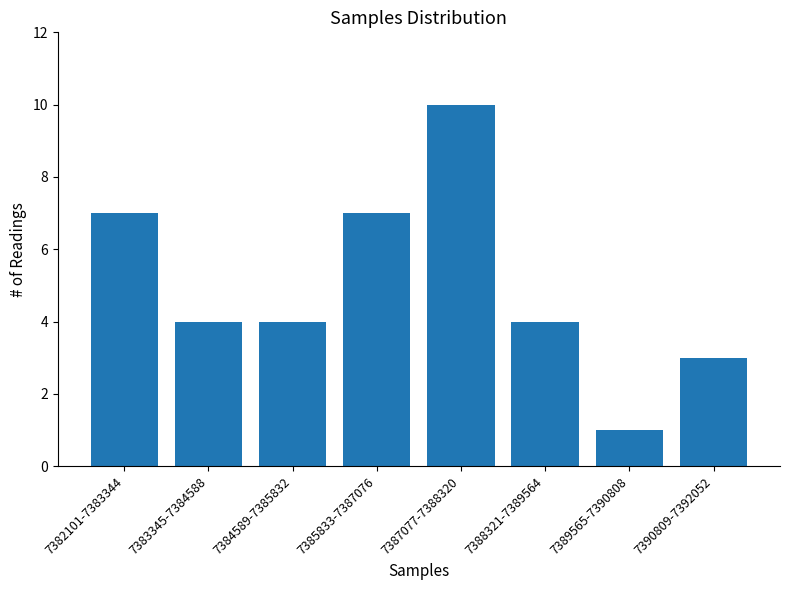

Reading left to right, what are all the values shown in this chart?

7382101-7383344=7	7383345-7384588=4	7384589-7385832=4	7385833-7387076=7	7387077-7388320=10	7388321-7389564=4	7389565-7390808=1	7390809-7392052=3